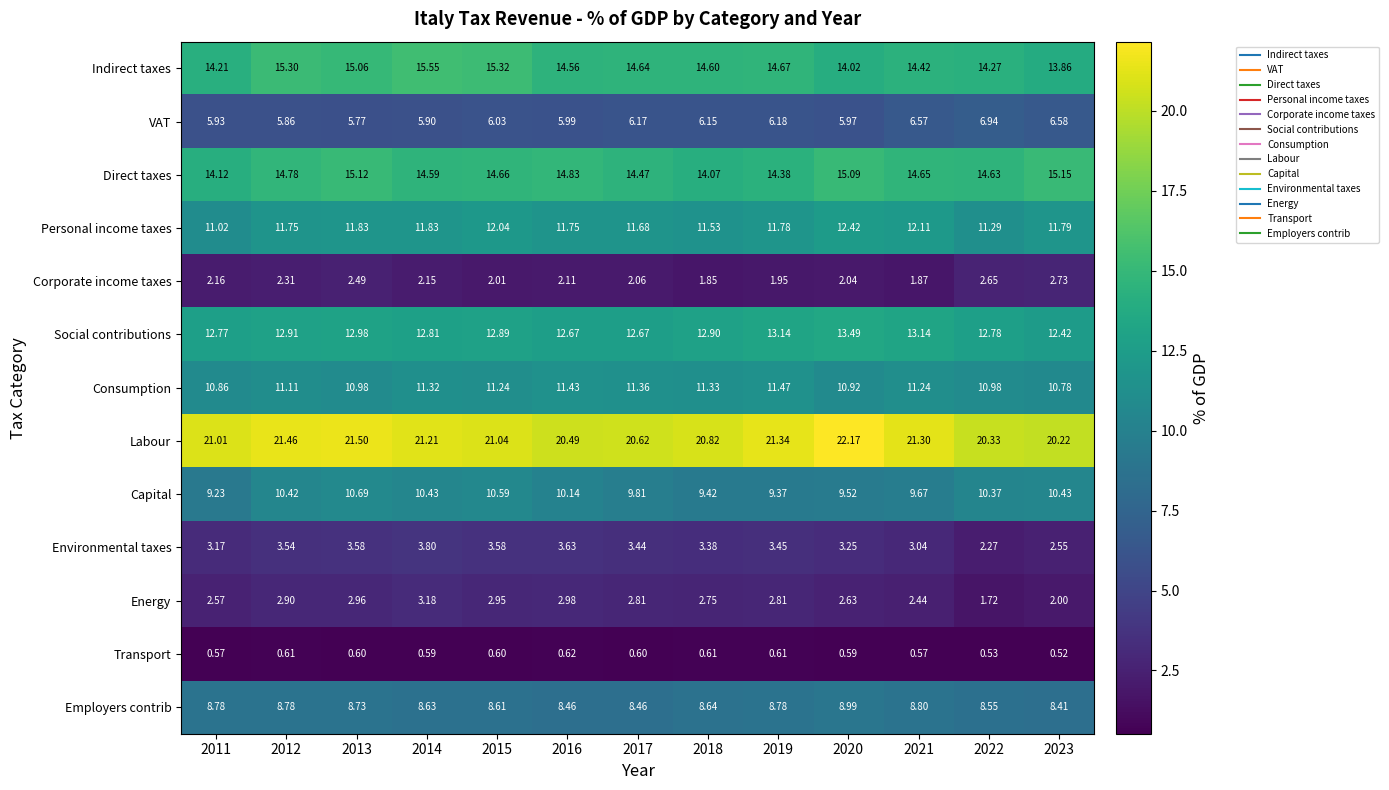

Rank the series by their maximum value, from highest to lowest.

Labour, Indirect taxes, Direct taxes, Social contributions, Personal income taxes, Consumption, Capital, Employers contrib, VAT, Environmental taxes, Energy, Corporate income taxes, Transport